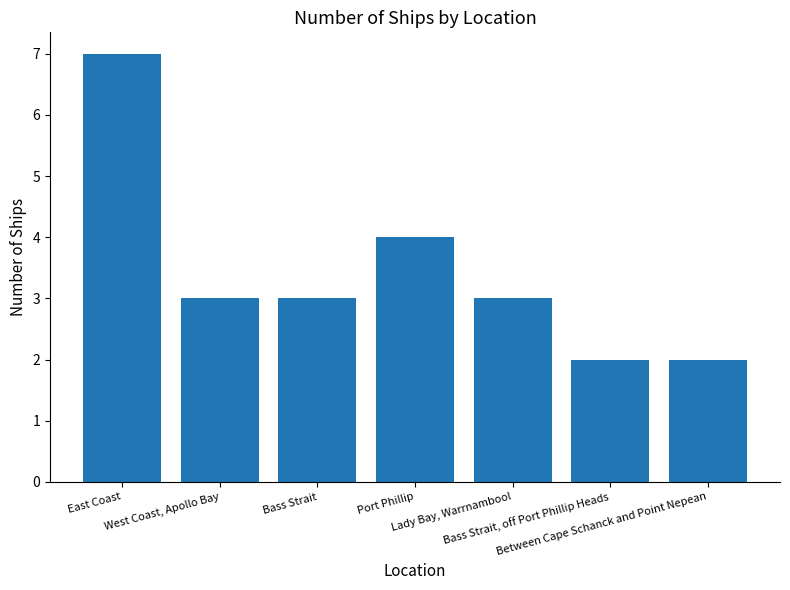

How many series are shown in this chart?

1